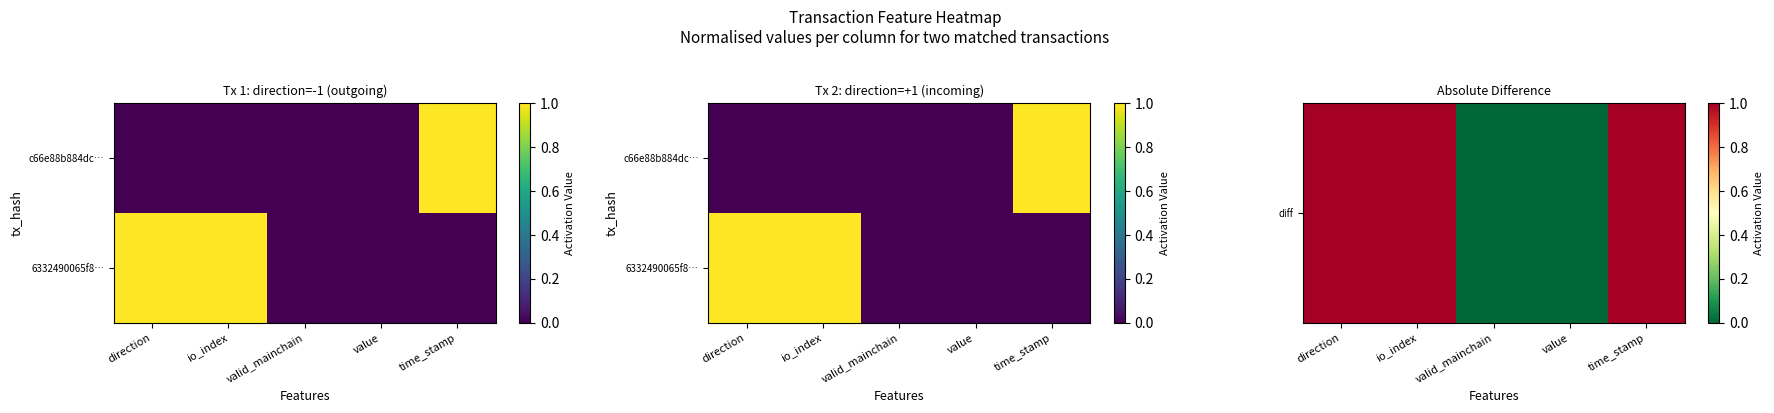

Between time_stamp and io_index, which is larger?

time_stamp